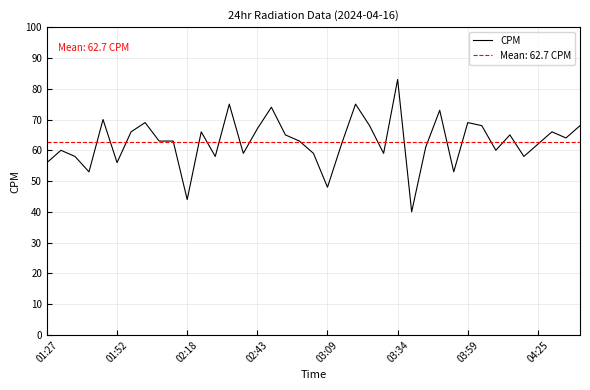

Which category has the highest value in the CPM series?

03:34